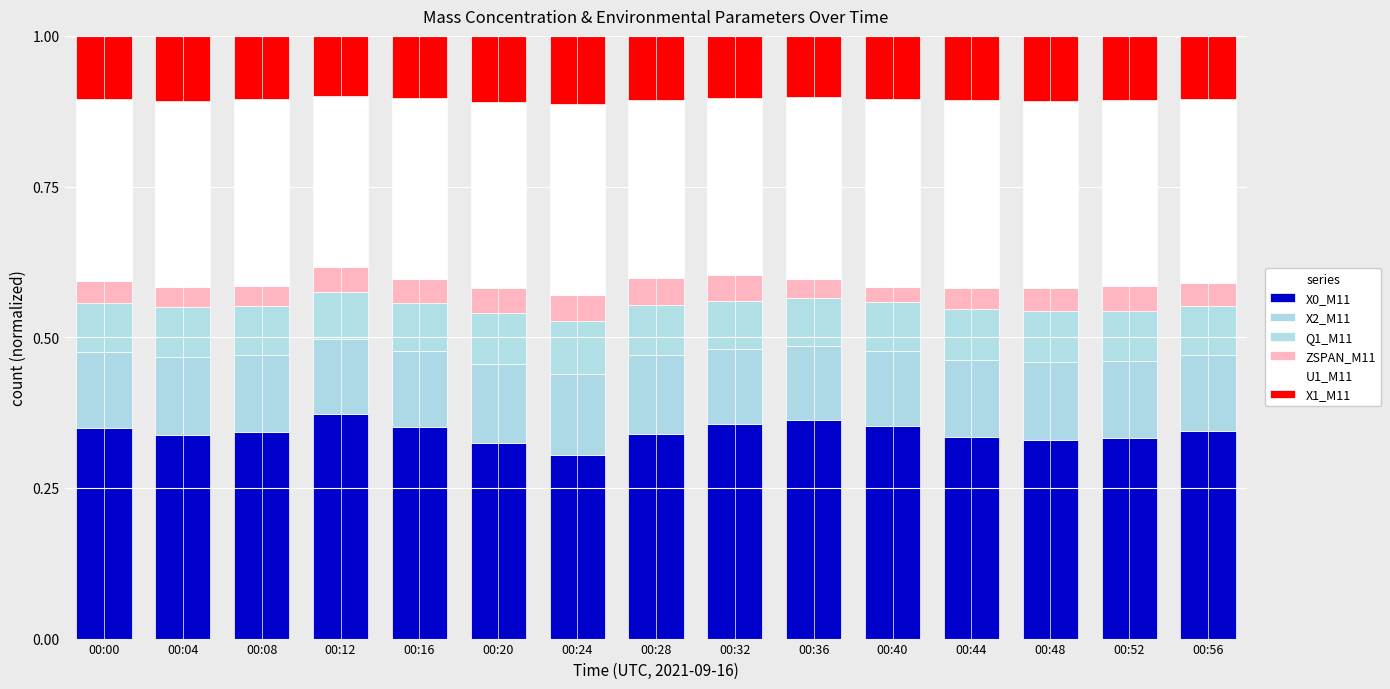

List the labels in order of Q1_M11 value, smallest first.

00:12, 00:36, 00:00, 00:32, 00:56, 00:16, 00:08, 00:40, 00:28, 00:04, 00:52, 00:44, 00:48, 00:20, 00:24